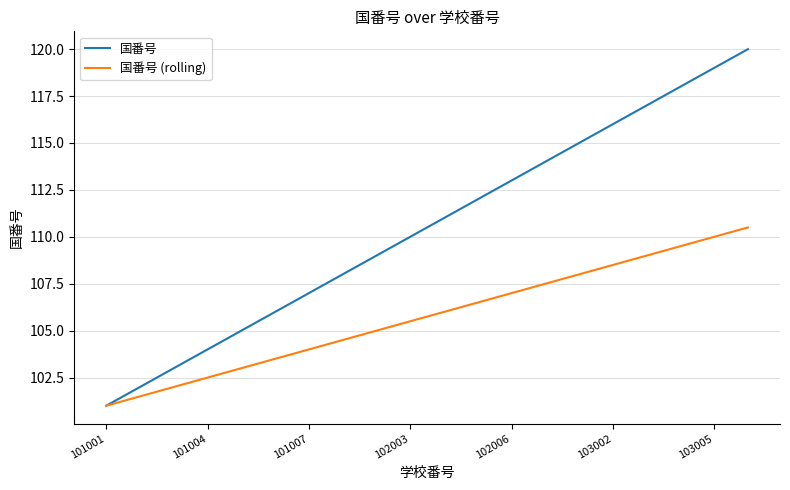

Which series has the largest range (max minus min)?

国番号